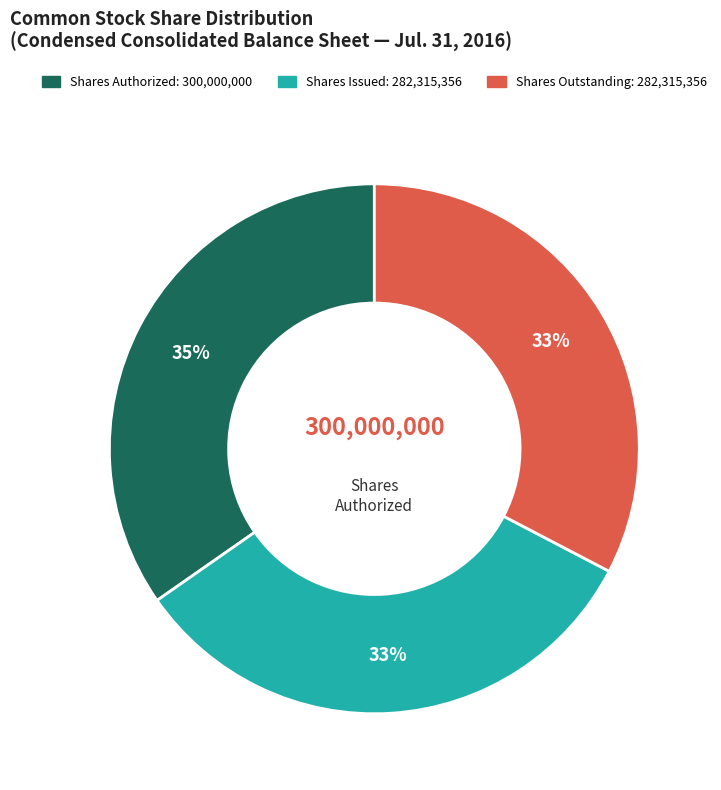

To the nearest percent, what is the difference between the largest and smallest slice percentages?

2%